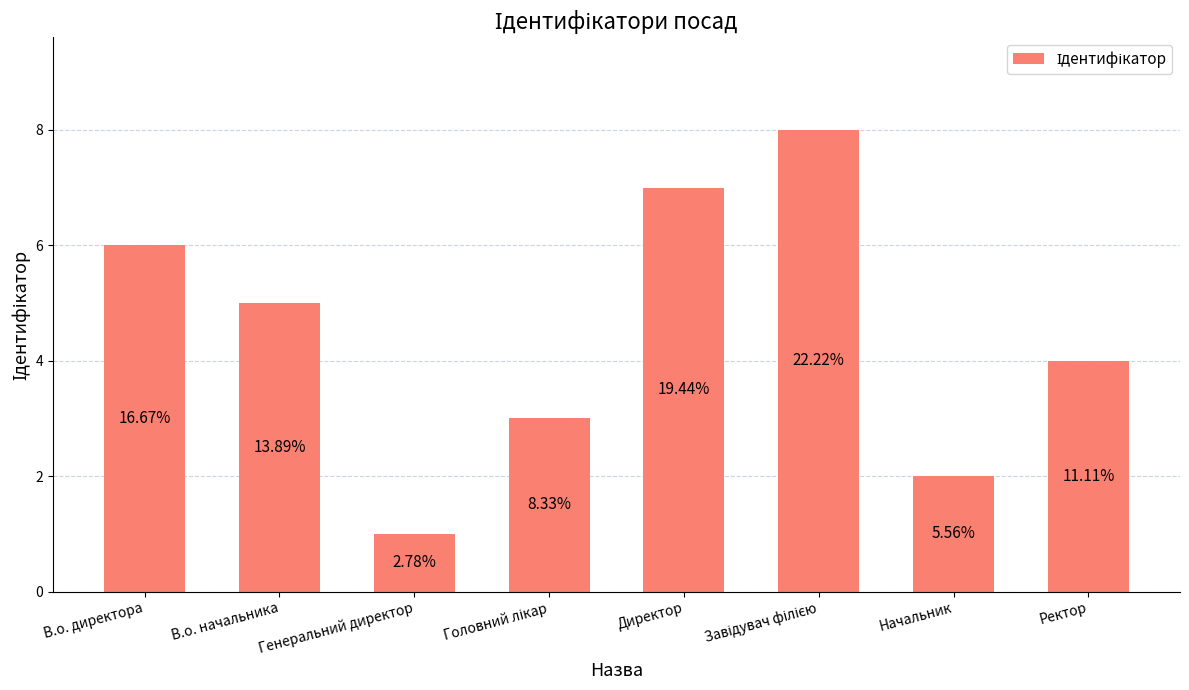

What position from the left is В.о. директора?

1